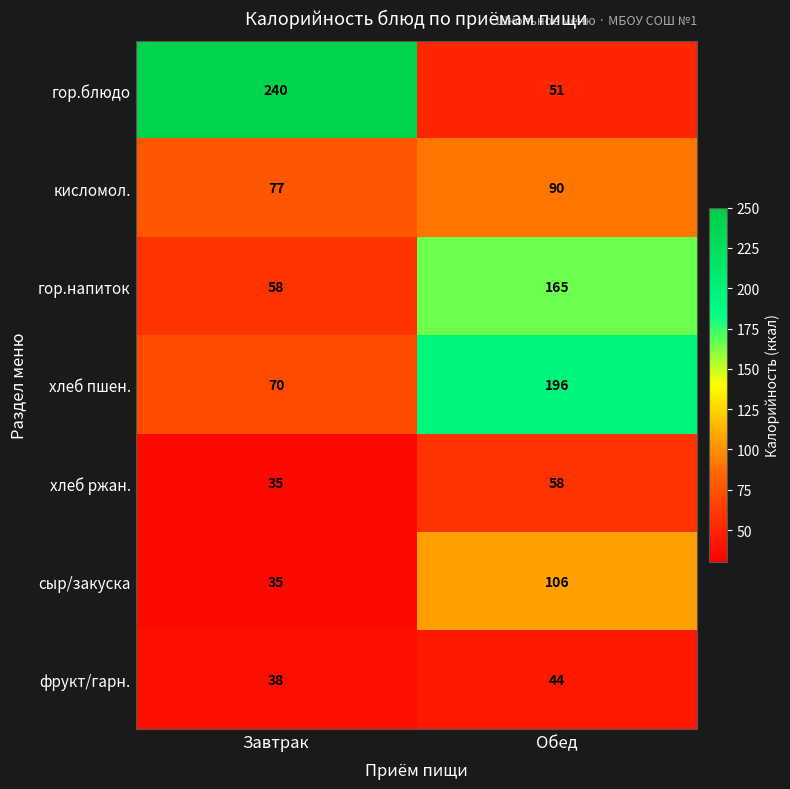

List the series in order of their peak value, lowest first.

фрукт/гарн., хлеб ржан., кисломол., сыр/закуска, гор.напиток, хлеб пшен., гор.блюдо